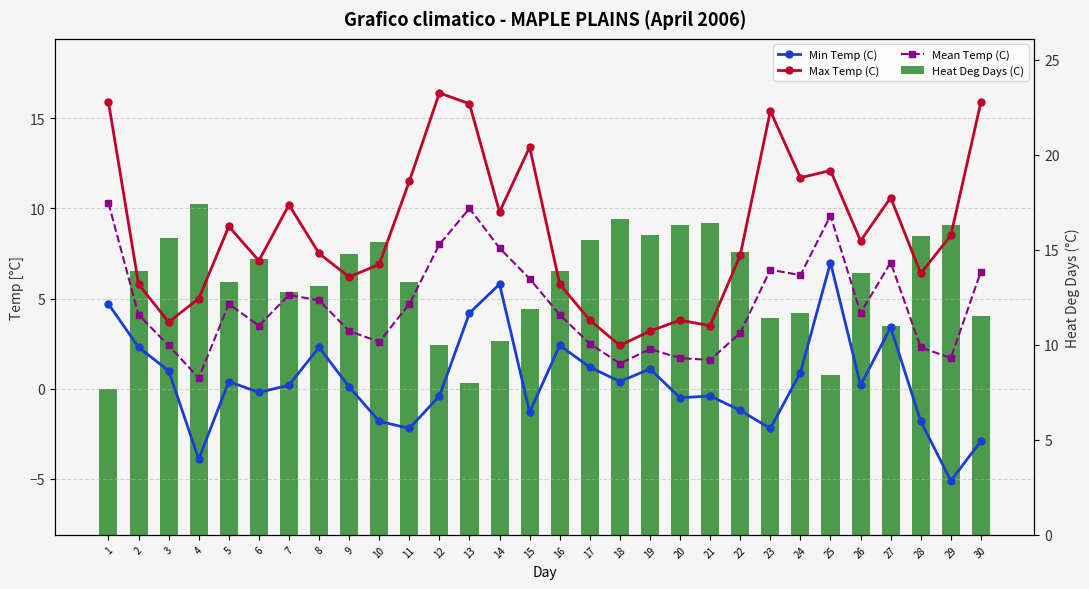

What is the difference between the second highest and minimum values in the Min Temp (C) series?

10.9